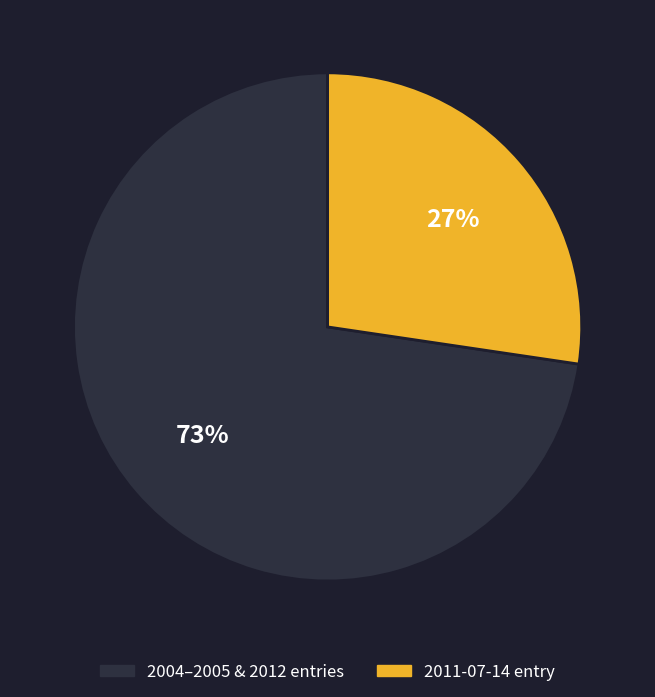

To the nearest percent, what is the average slice percentage?

50%